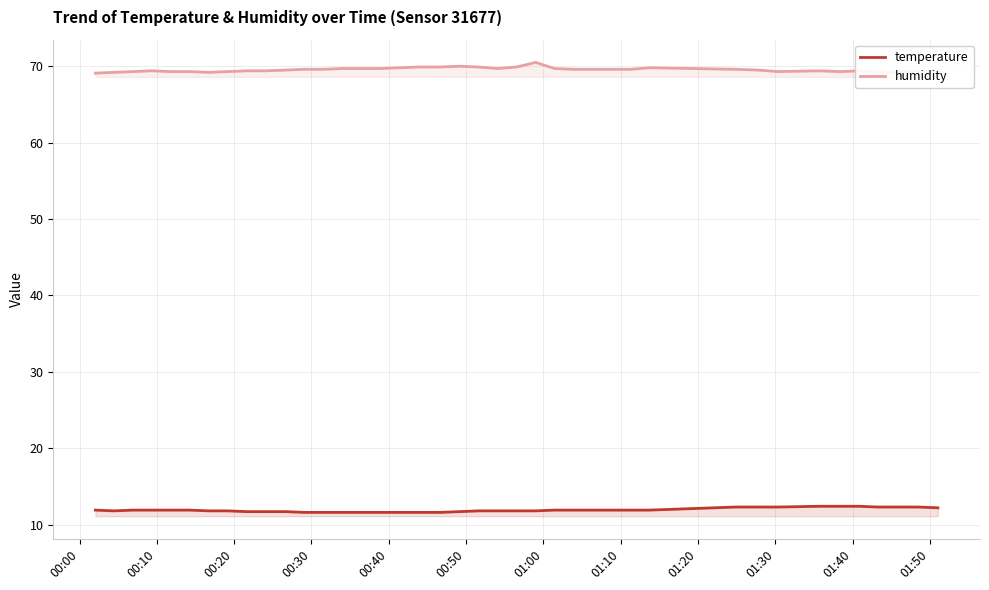

True or false: temperature and humidity cross at least once.

False